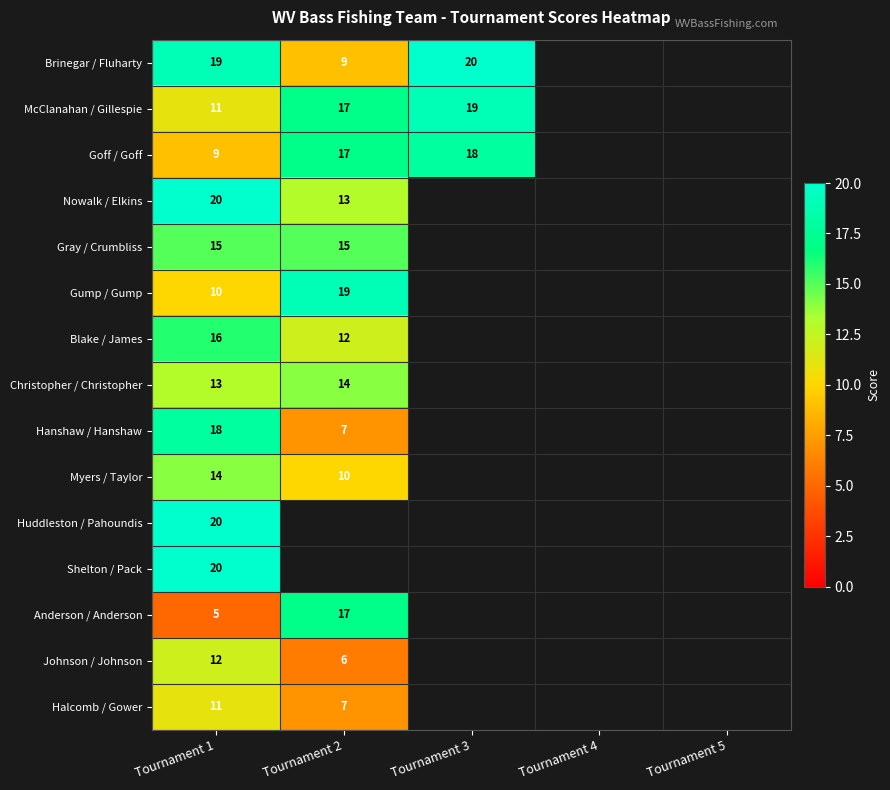

At which category does the chart reach its peak across all series?

Tournament 3